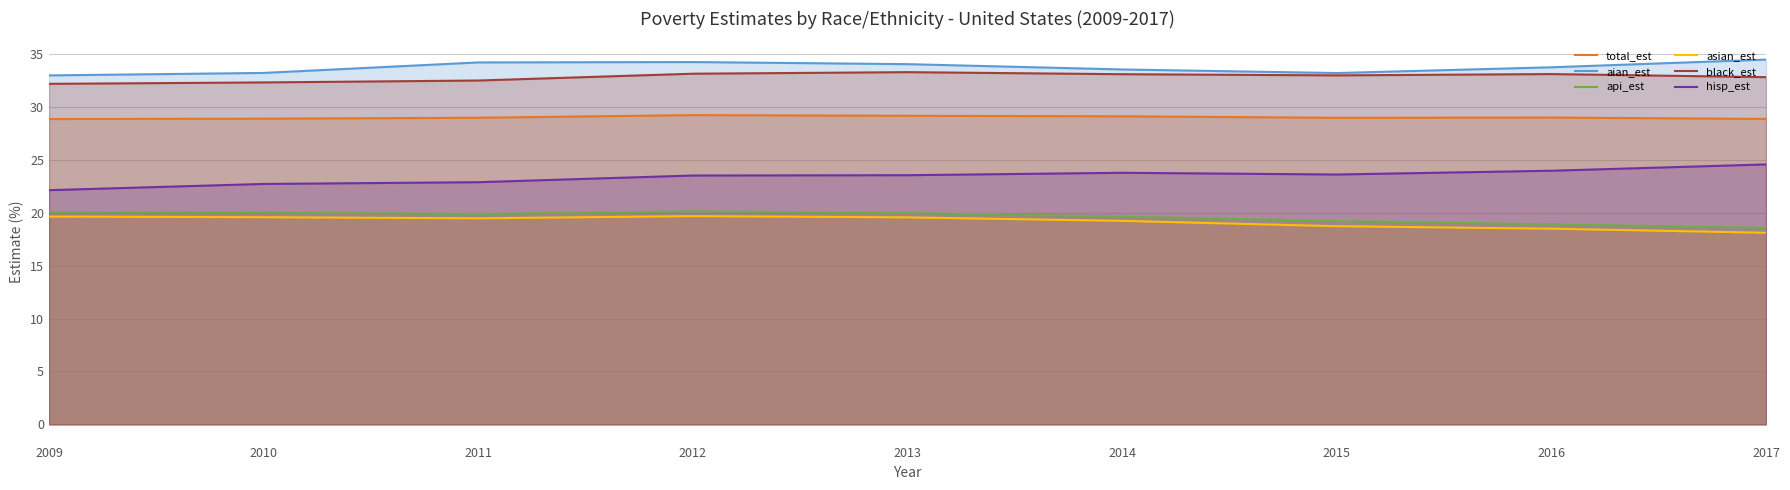

What is the value of the total_est point at the 7th from the left?

29.0